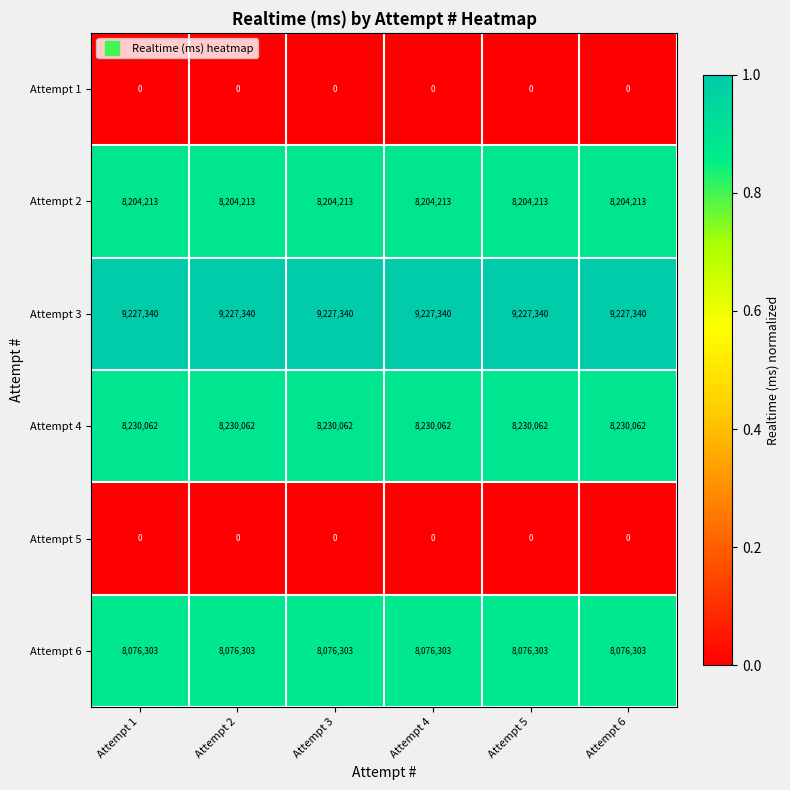

What is the difference between the highest and lowest values at Attempt 1?

9227340